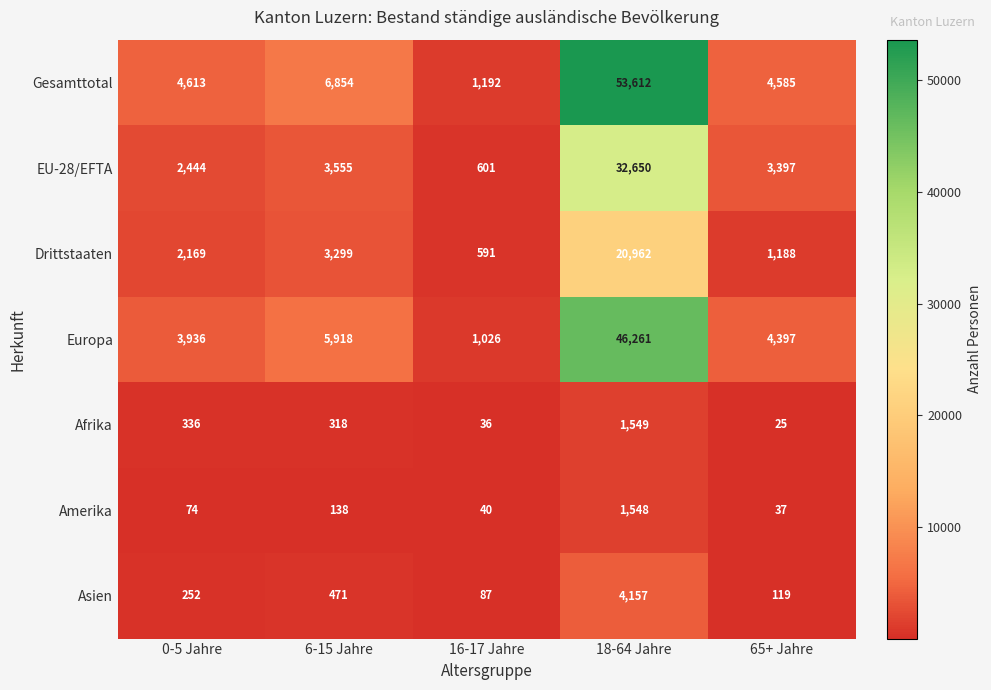

Which series has the largest range (max minus min)?

Gesamttotal